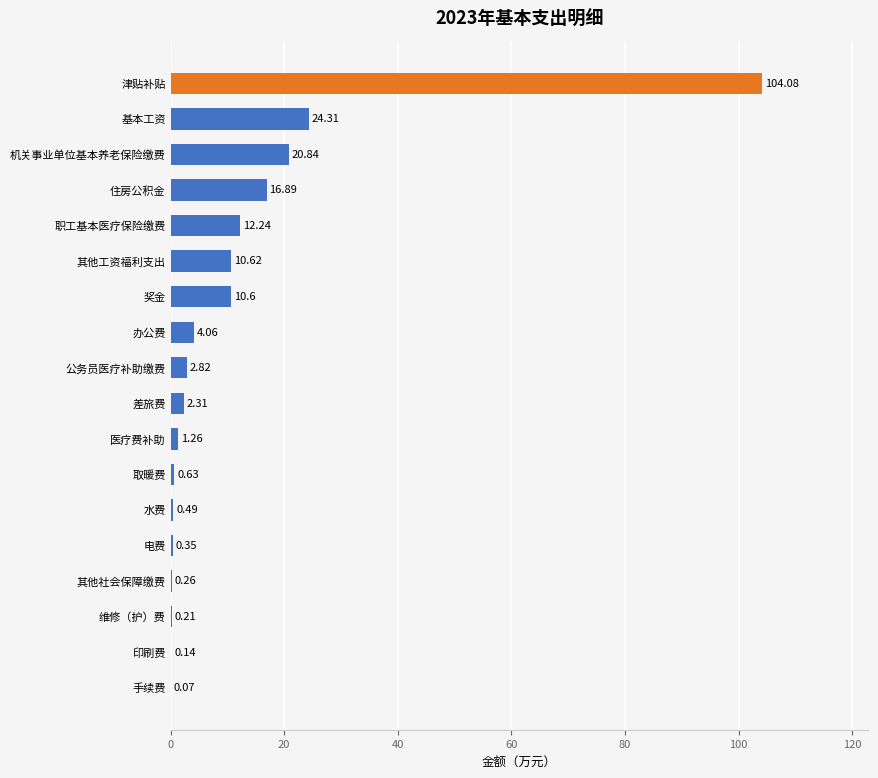

Where is the data nearest to the value 52?

基本工资